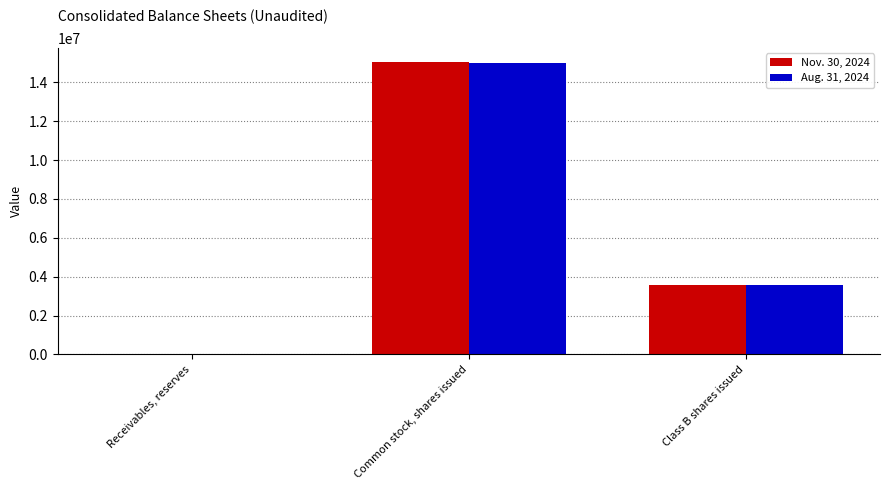

What is the average value of the Nov. 30, 2024 series?

6198958